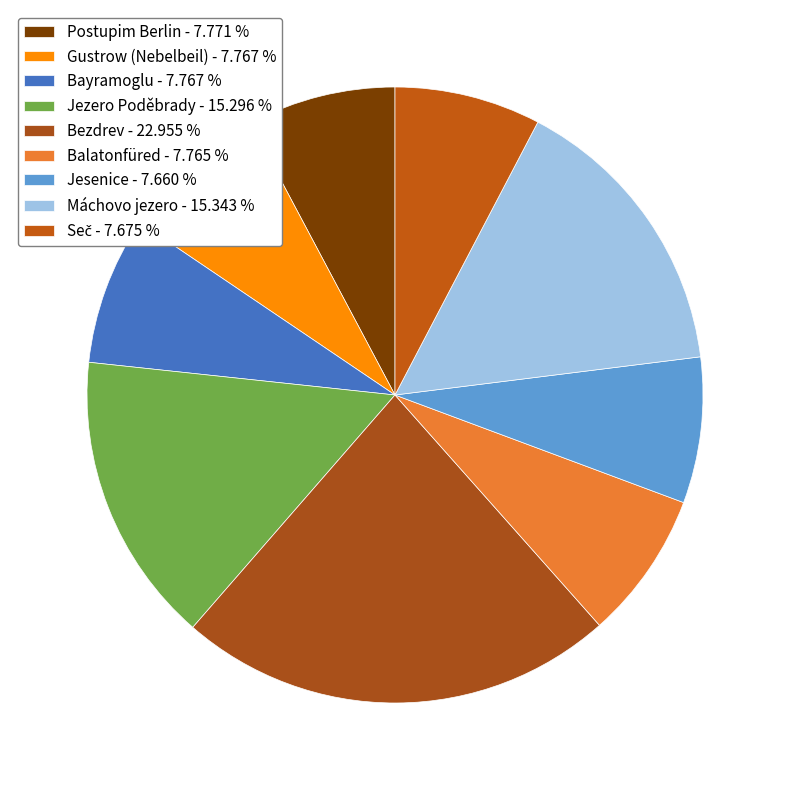

How many slices are in this pie chart?

9